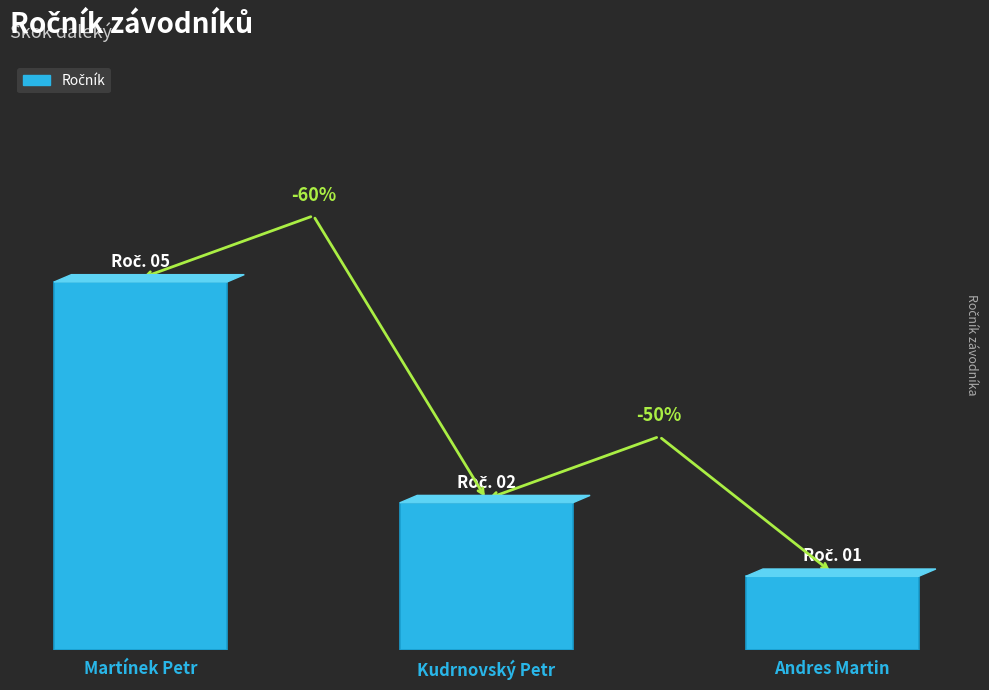

What is the maximum value shown in the chart?

5